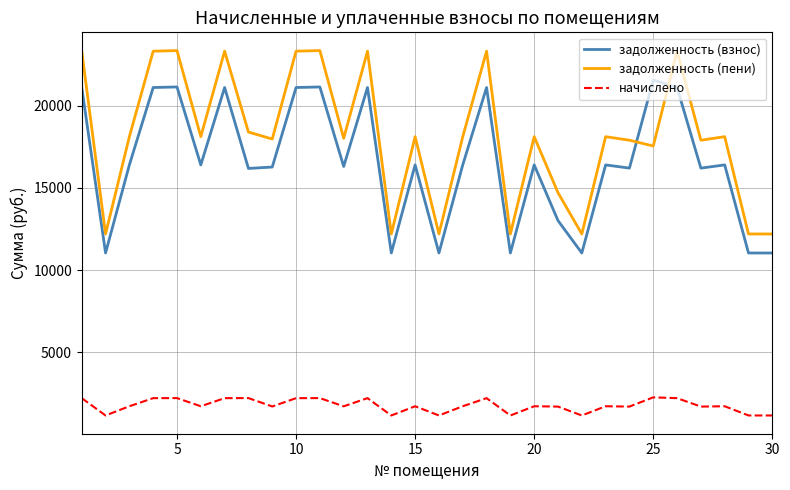

What is the greatest value displayed?

23361.8